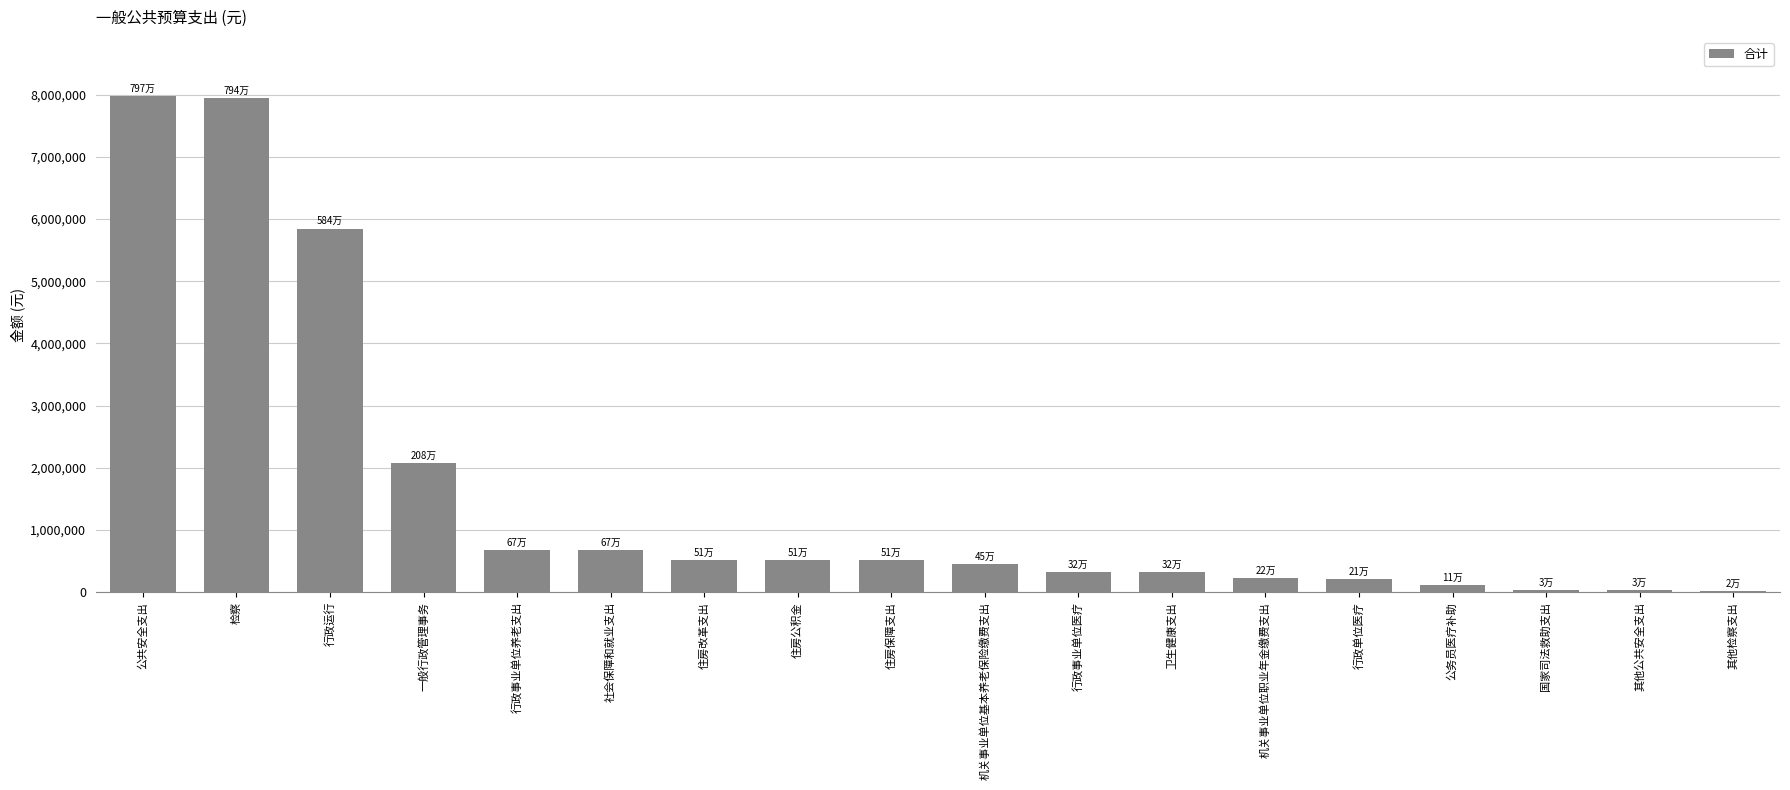

What is the change in value from 住房公积金 to 机关事业单位职业年金缴费支出?

-286819.8